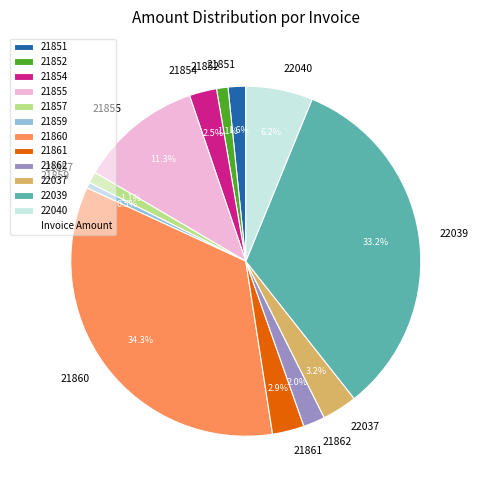

What is the smallest slice in the pie chart?

21859